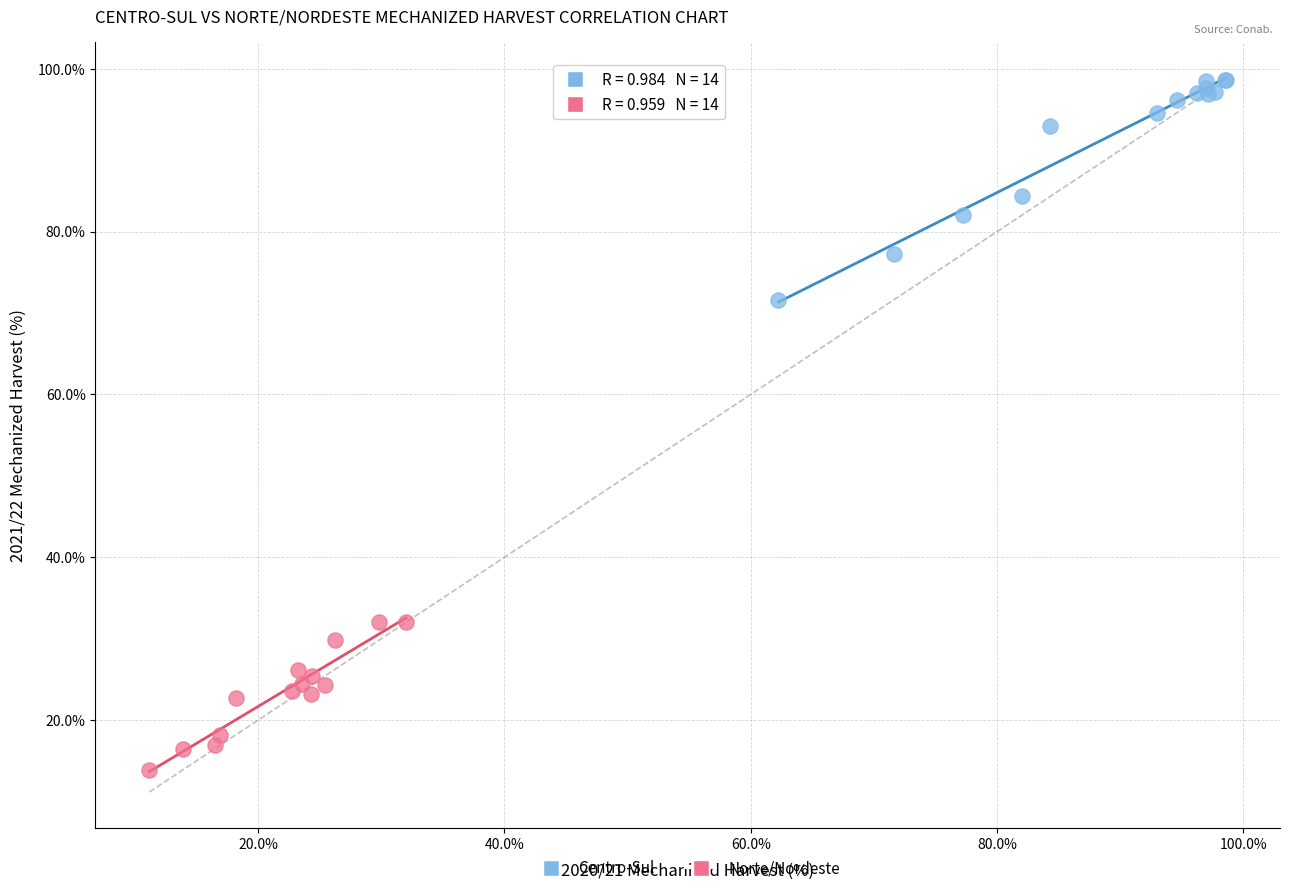

What are all the series names shown in the legend?

Centro-Sul, Norte/Nordeste